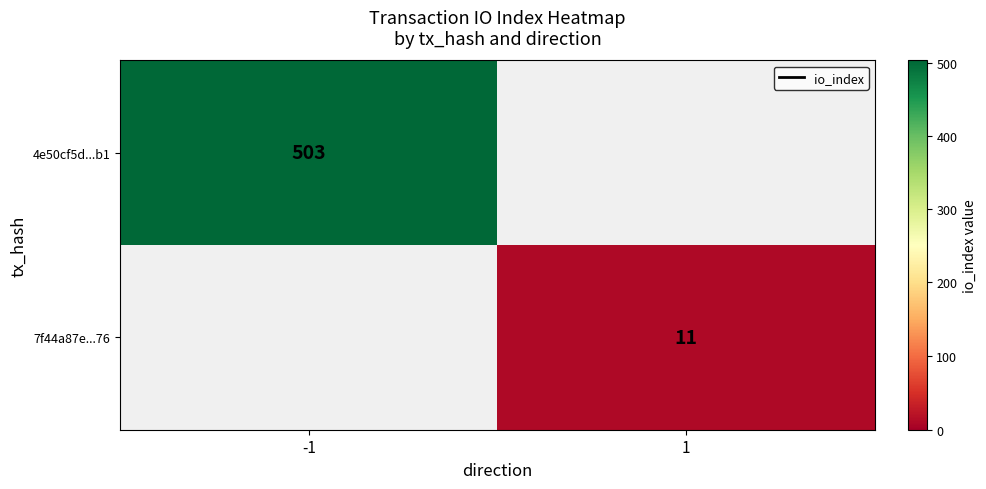

Is the value of 7f44a87e...76 at 1 greater than the value of 4e50cf5d...b1 at -1?

No